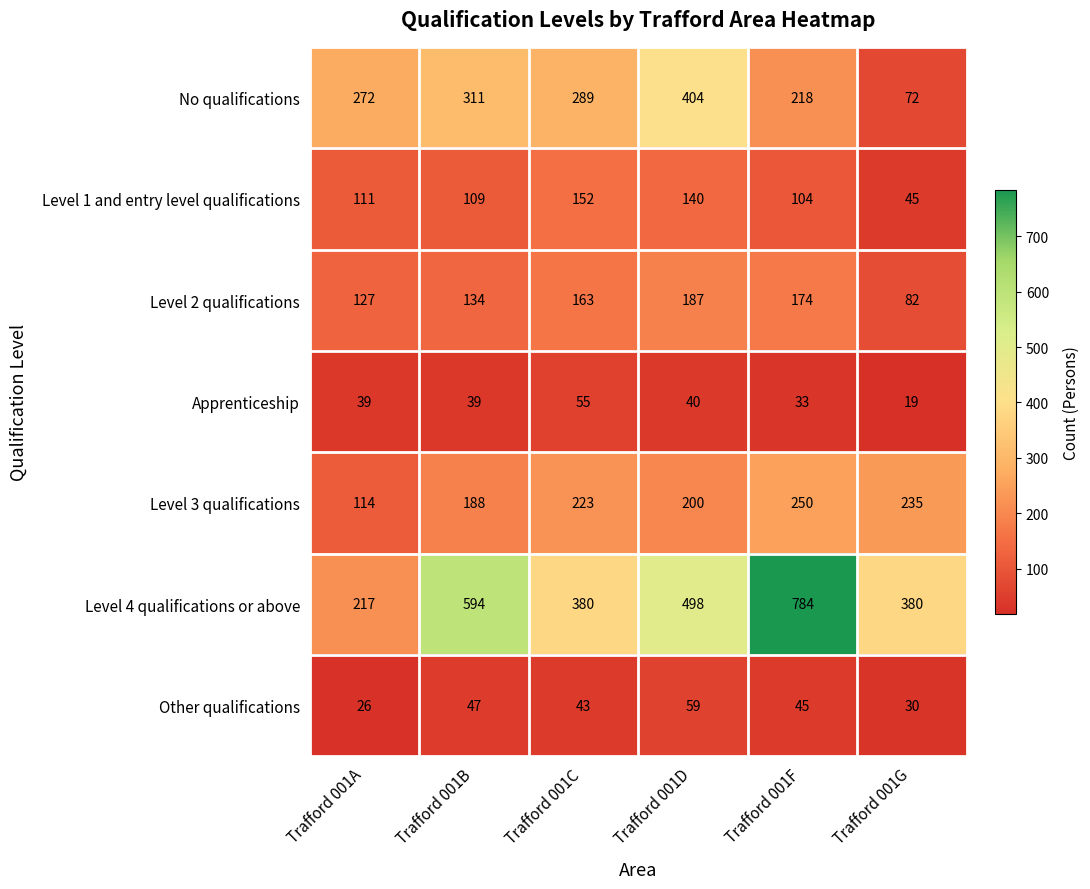

What is the sum of the Level 3 qualifications values at Trafford 001G and Trafford 001F?

485